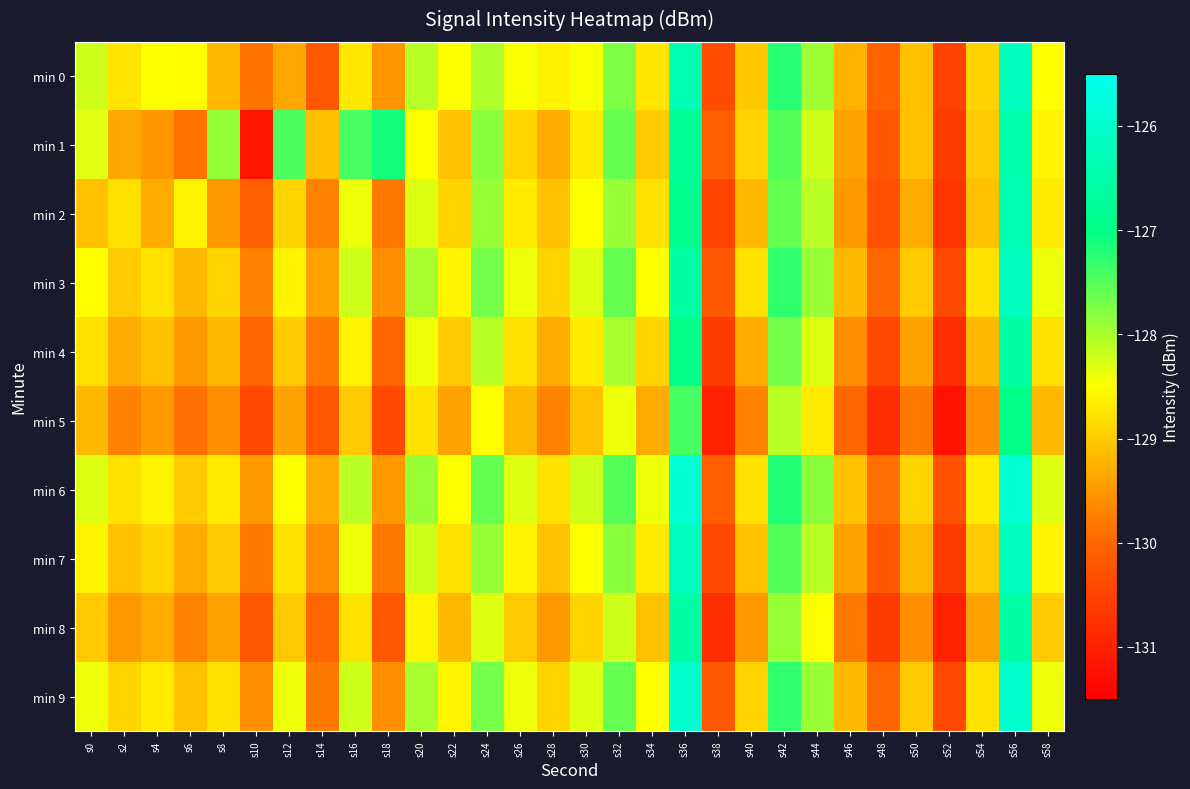

What is the total value across all series at s4?

-1290.2